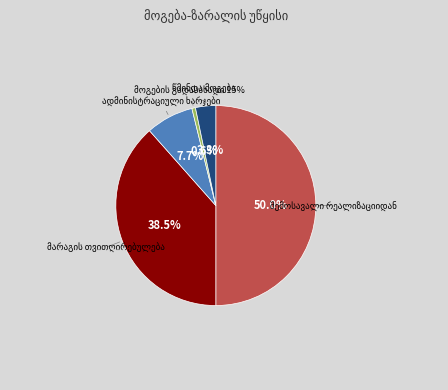

Is the sum of წმინდა მოგება and მარაგის თვითღირებულება greater than half?

No